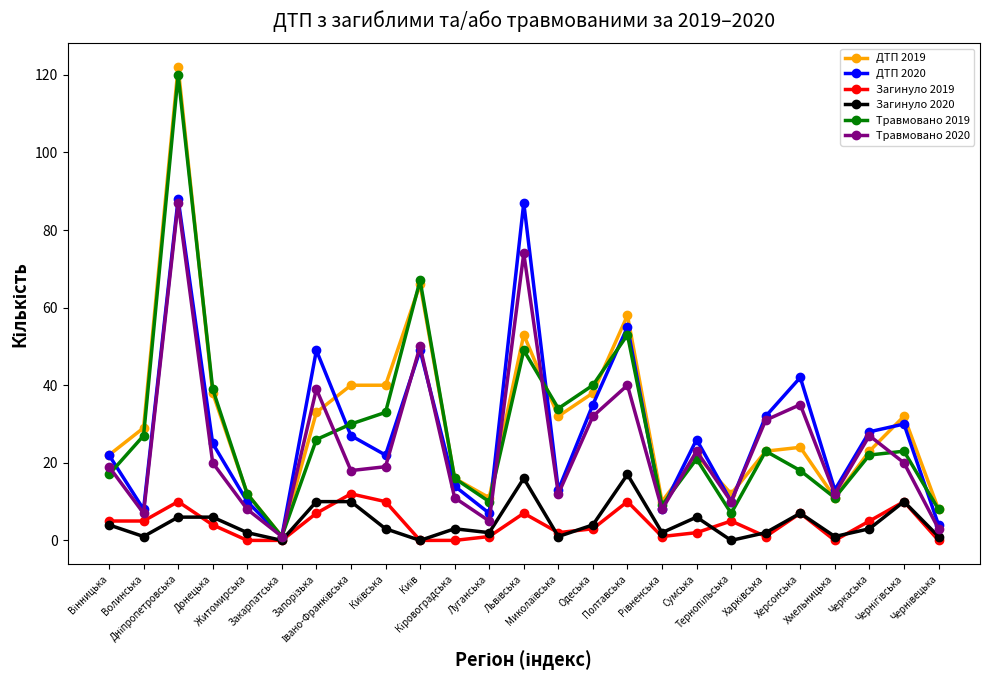

How many lines are shown in the chart?

6